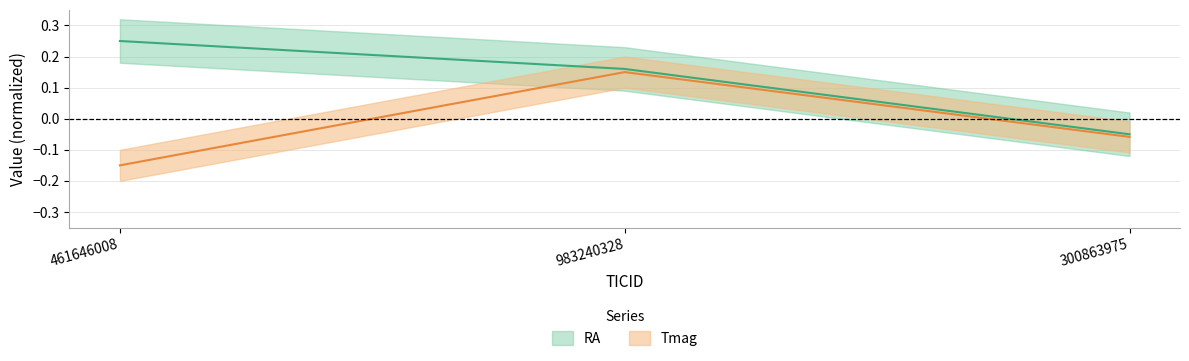

Reading right to left, extract all data points from this chart.

RA: 300863975=-0.1	983240328=0.2	461646008=0.2
Tmag: 300863975=-0.1	983240328=0.1	461646008=-0.1